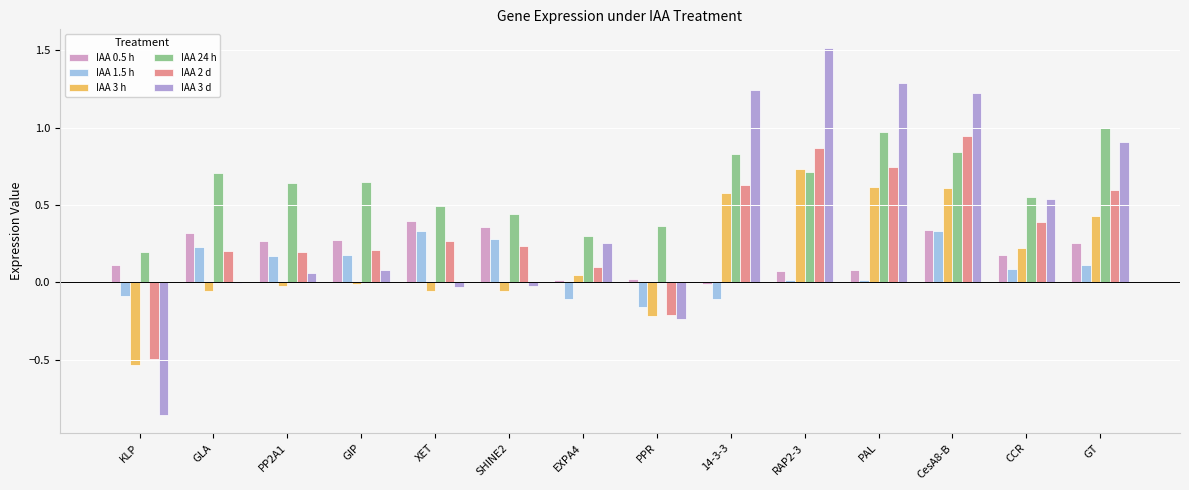

What is the difference between the second highest and second lowest values in the IAA 3 d series?

1.5